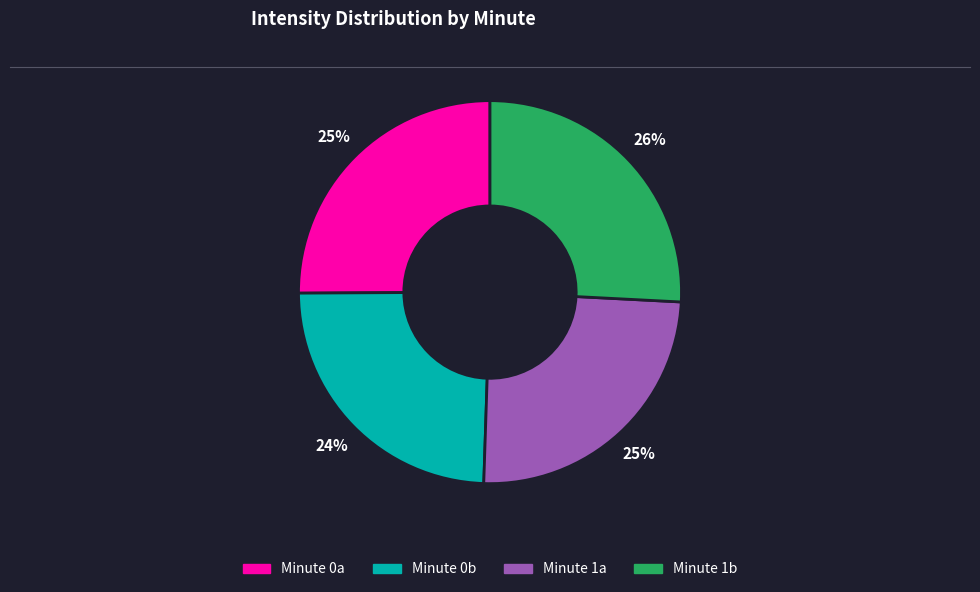

Is there a majority slice in this chart?

No